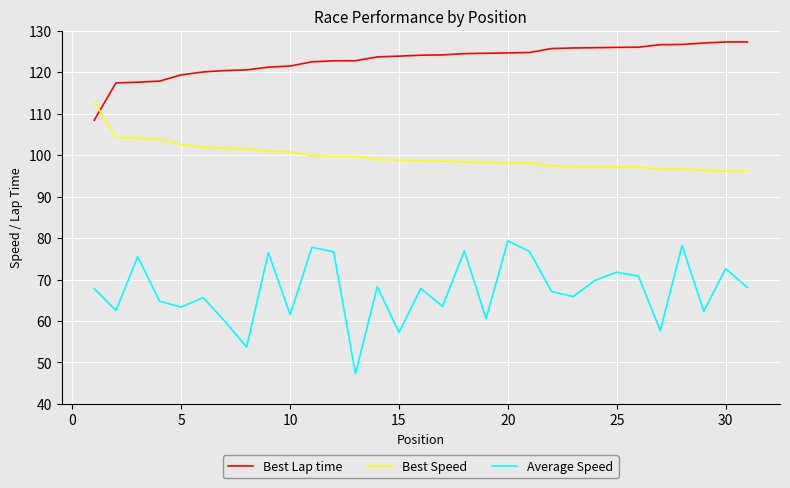

Which series has the widest spread of values?

Average Speed